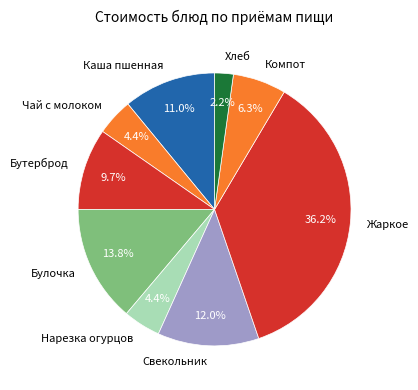

How many segments does this pie chart have?

9